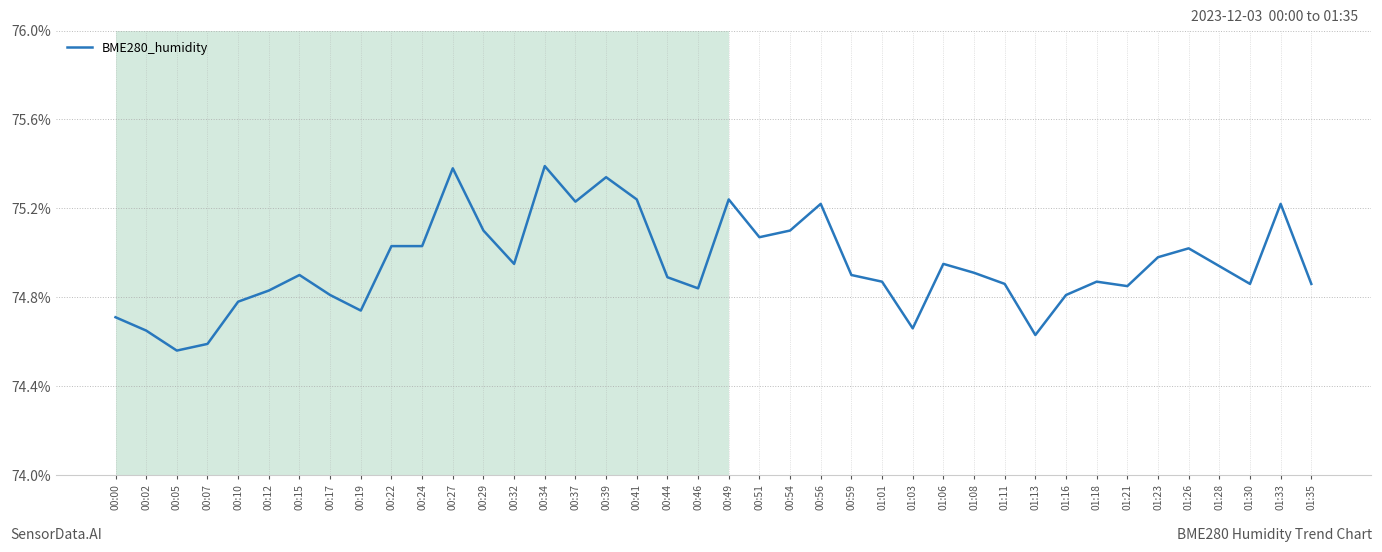

The value at 00:17 is 74.8. True or false?

True